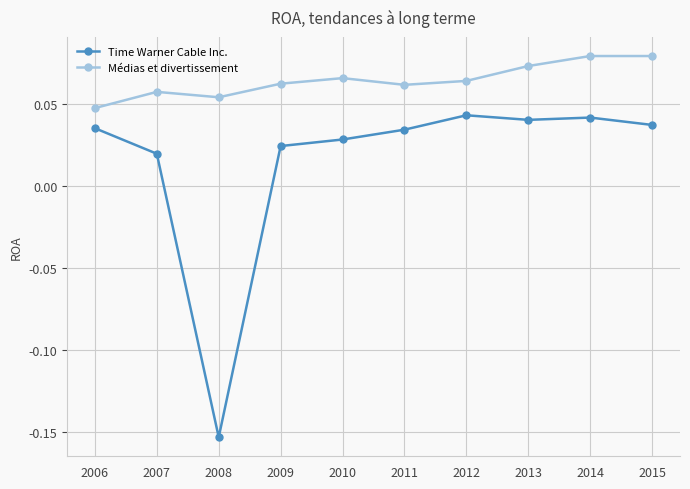

What are all the series names shown in the legend?

Time Warner Cable Inc., Médias et divertissement